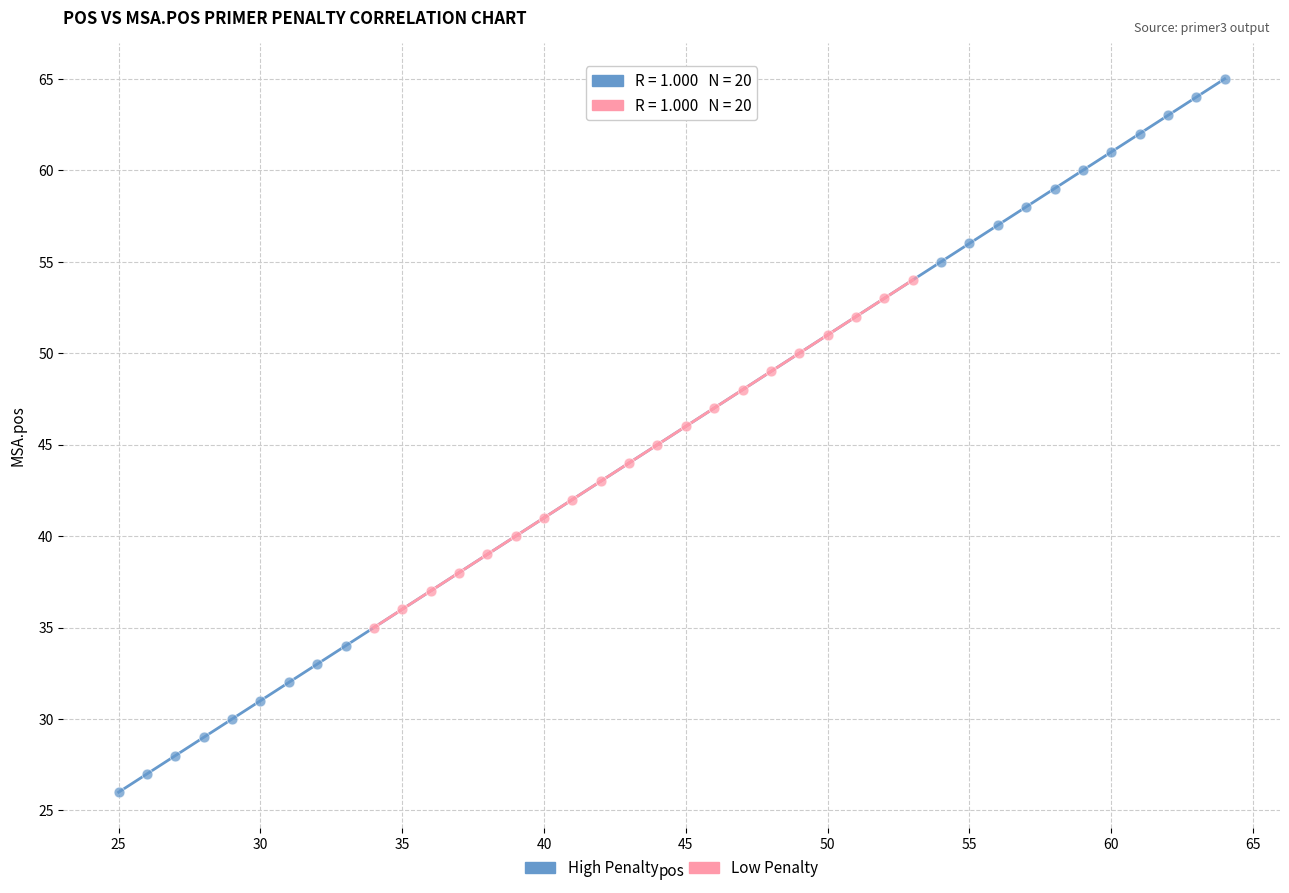

Which series has the largest Y range (max minus min)?

High Penalty